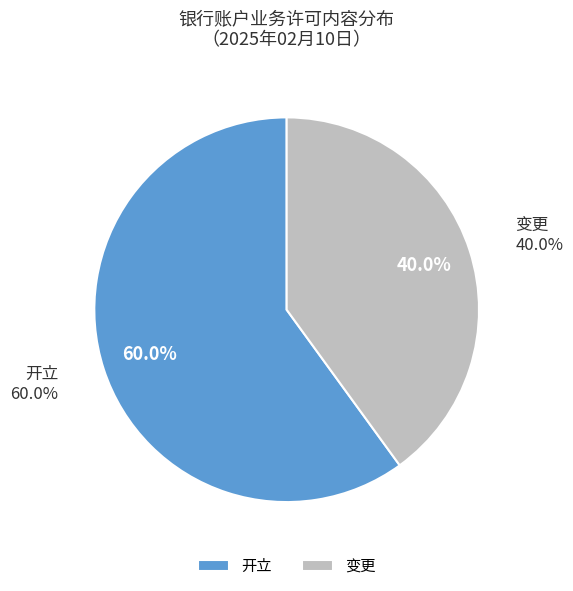

To the nearest percent, what portion does 变更 represent?

40%